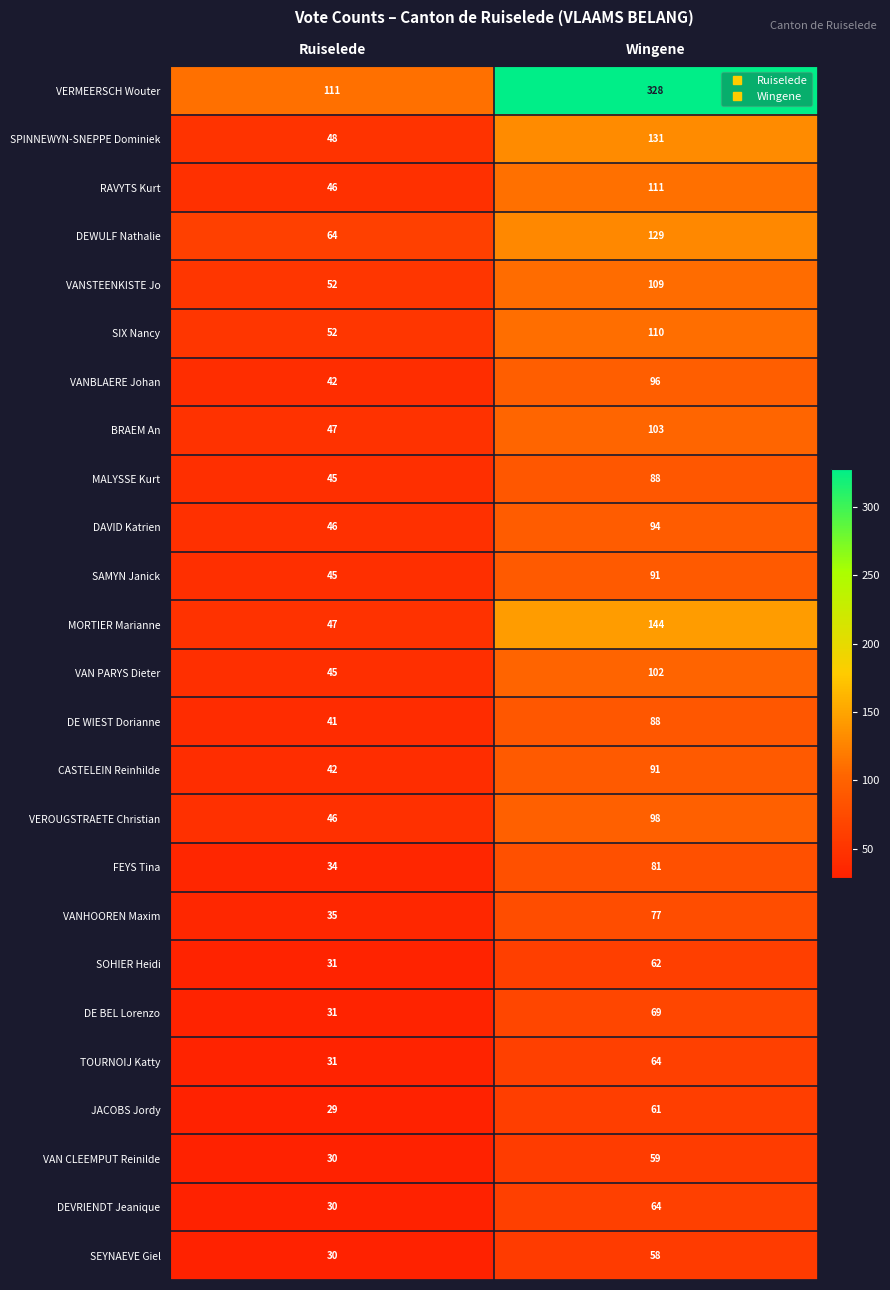

Rank the categories by DE BEL Lorenzo value from lowest to highest.

Ruiselede, Wingene